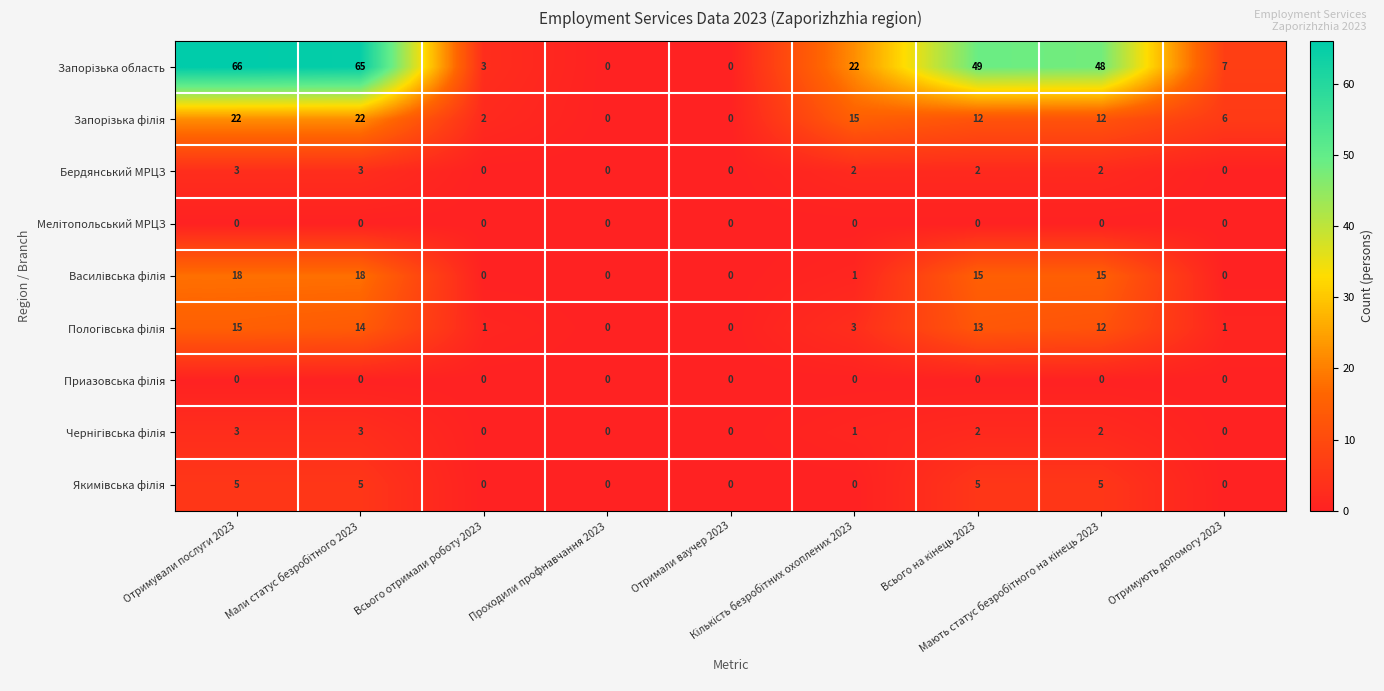

At how many categories does at least one series exceed 45?

4